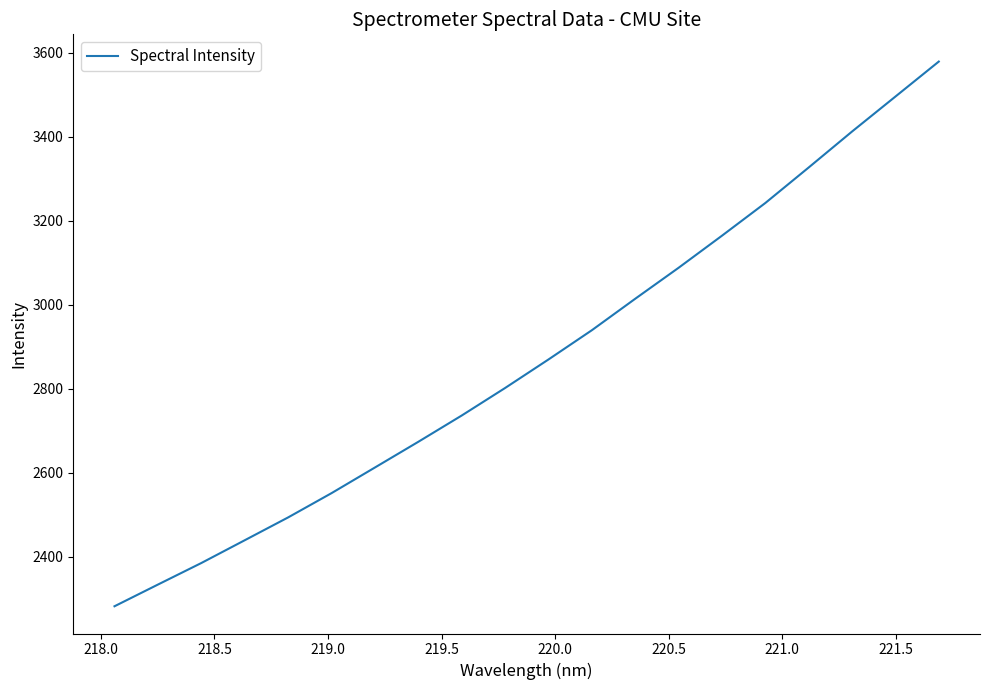

What is the difference between the maximum and minimum values?

1296.9